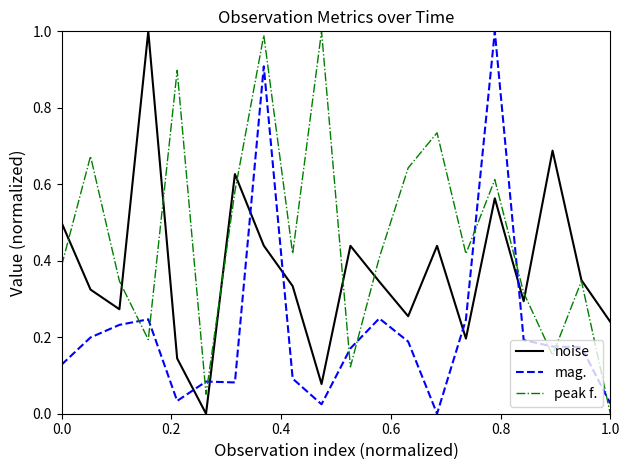

Rank the series by their average value, from lowest to highest.

mag., noise, peak f.